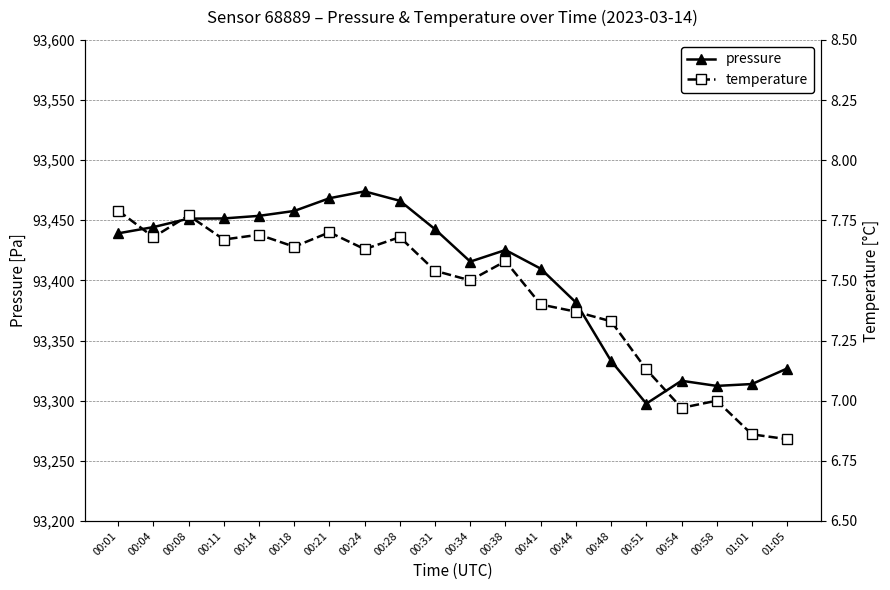

List the labels in order of temperature value, smallest first.

01:05, 01:01, 00:54, 00:58, 00:51, 00:48, 00:44, 00:41, 00:34, 00:31, 00:38, 00:24, 00:18, 00:11, 00:04, 00:28, 00:14, 00:21, 00:08, 00:01